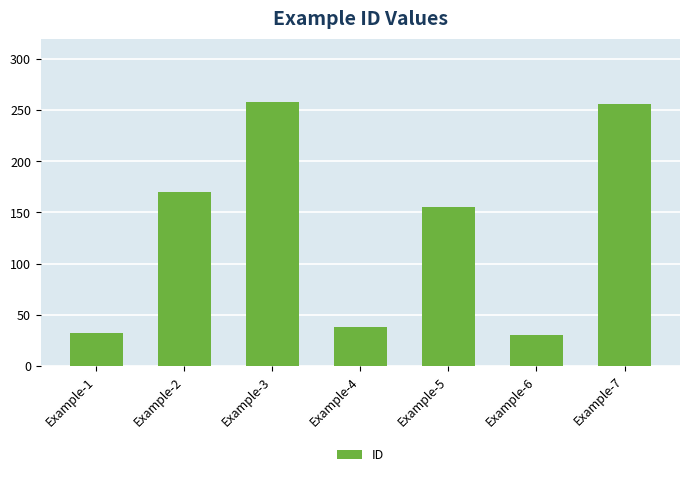

Where is the data nearest to the value 144?

Example-5